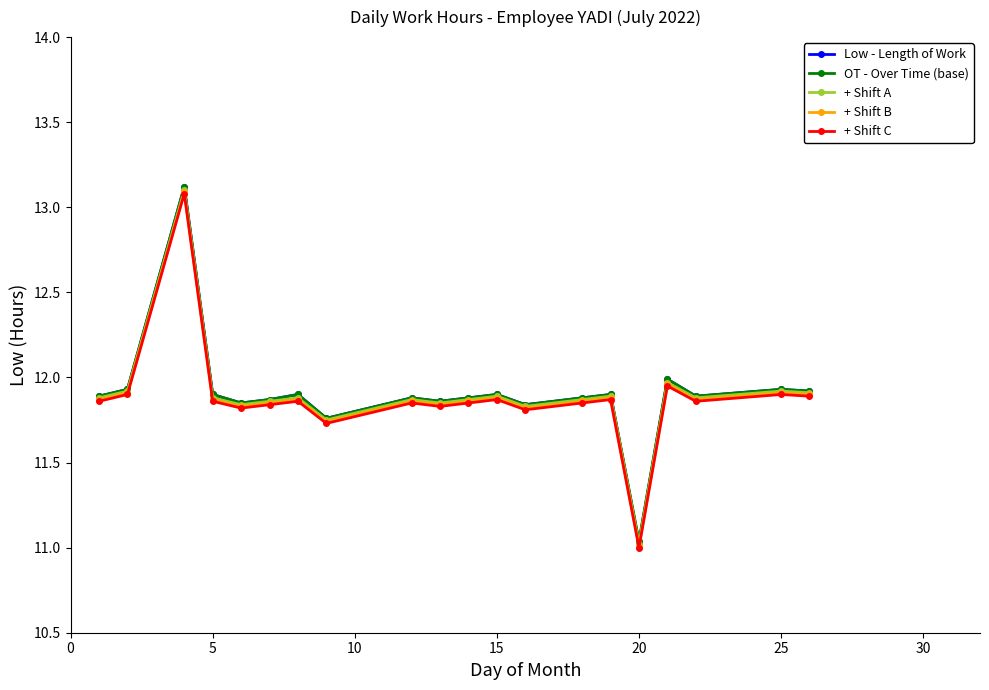

True or false: Low - Length of Work has more than 2 interior local peaks.

True